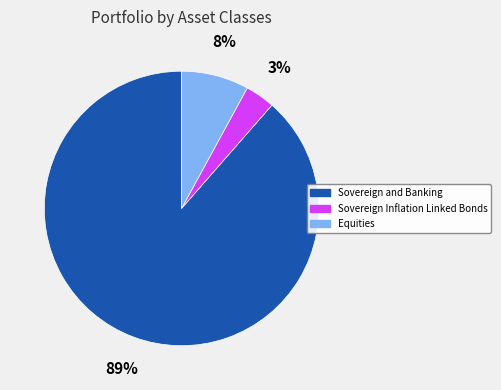

How many segments does this pie chart have?

3